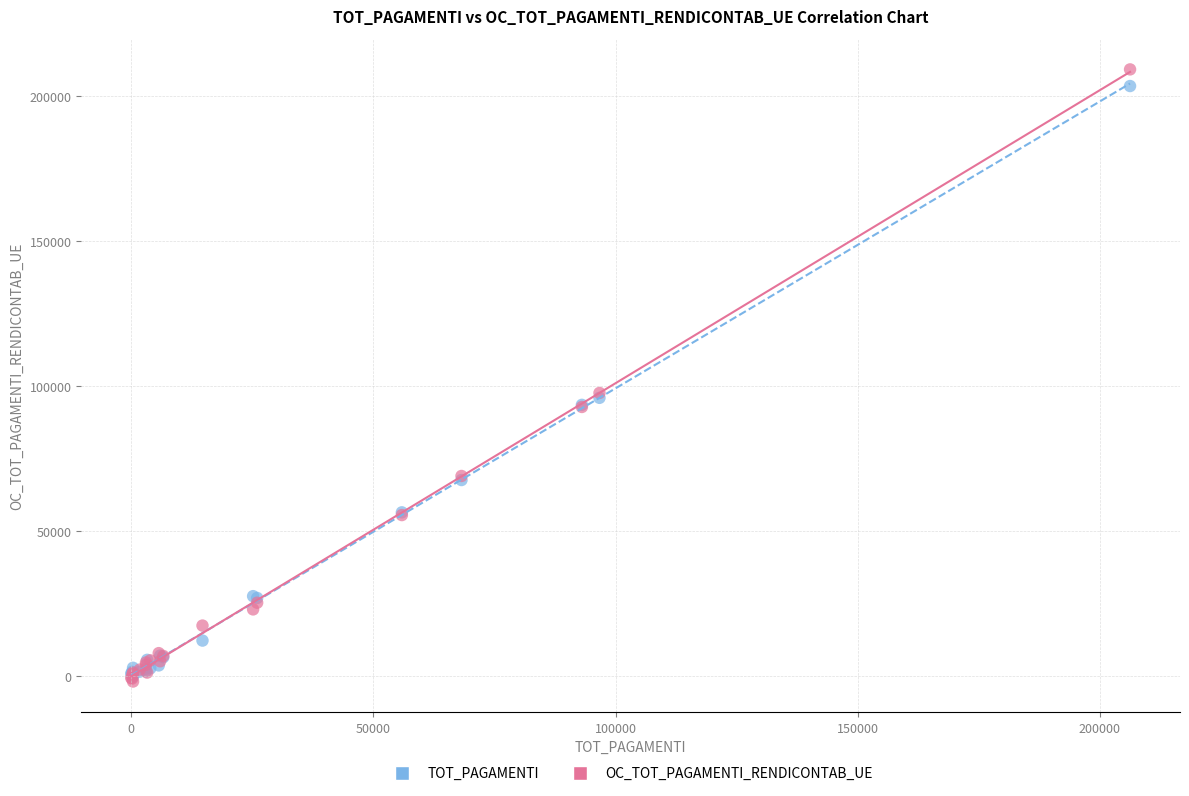

What are all the series names shown in the legend?

TOT_PAGAMENTI, OC_TOT_PAGAMENTI_RENDICONTAB_UE